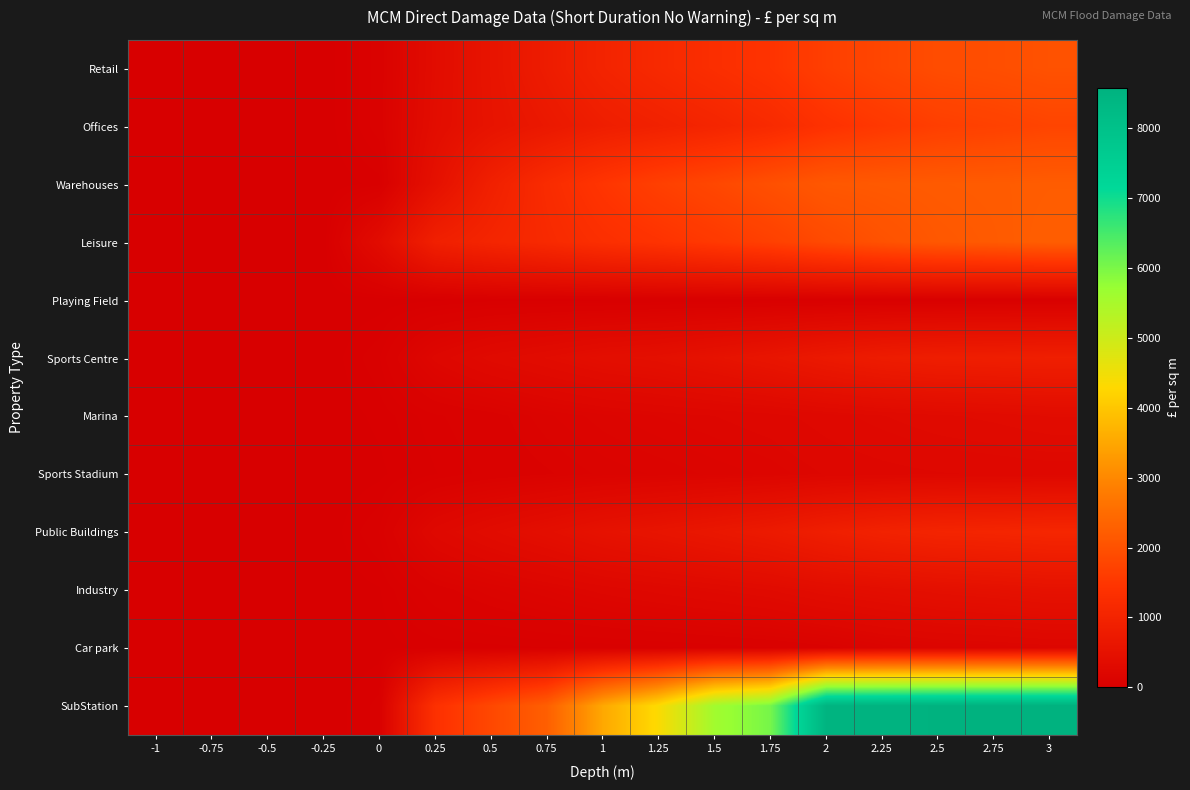

Which series has the largest range (max minus min)?

SubStation